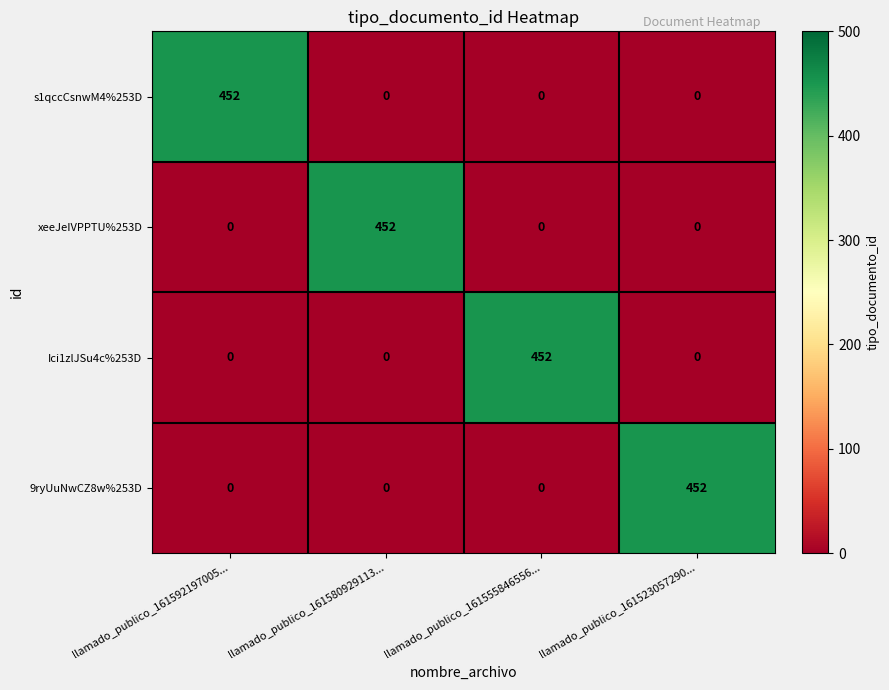

Is it true that s1qccCsnwM4%253D equals 0 at llamado_publico_161523057290...?

True